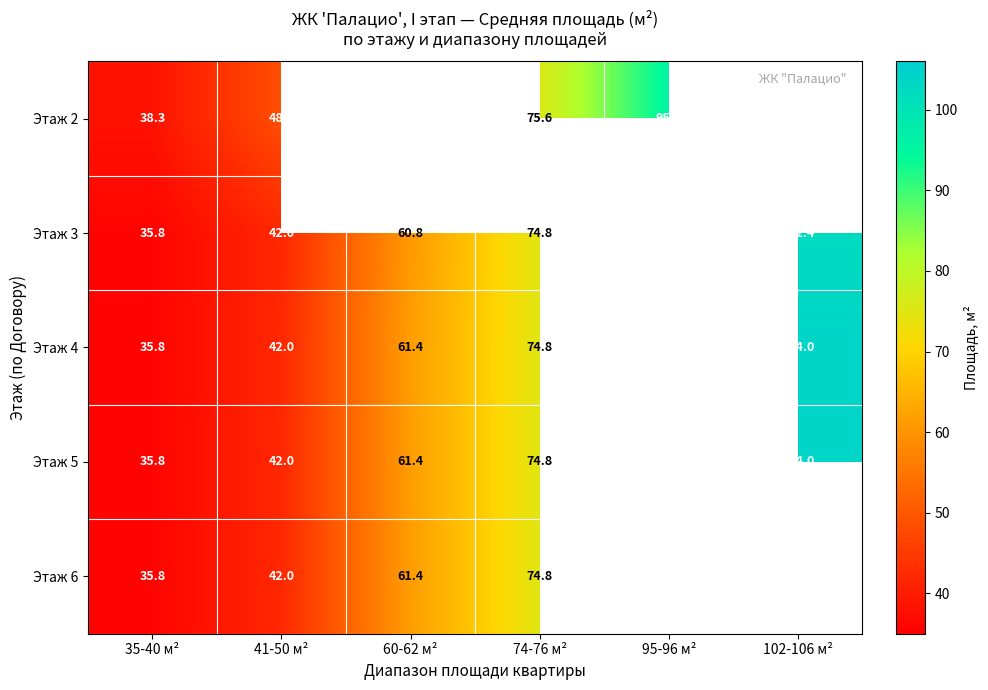

At which category is the sum across all series the highest?

74-76 м²